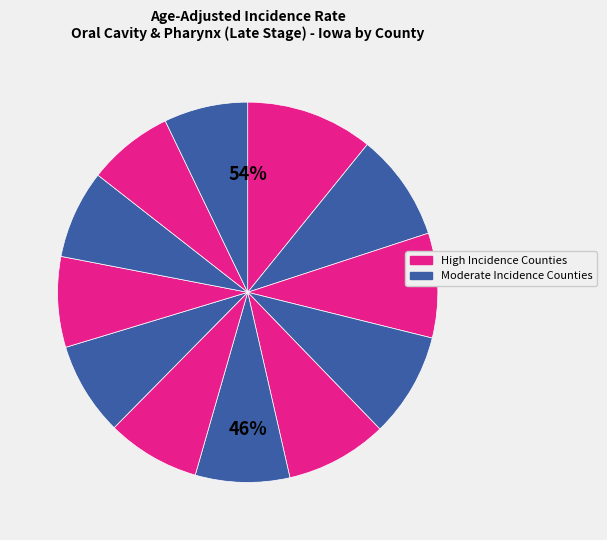

To the nearest percent, what is the difference between the largest and smallest slice percentages?

4%